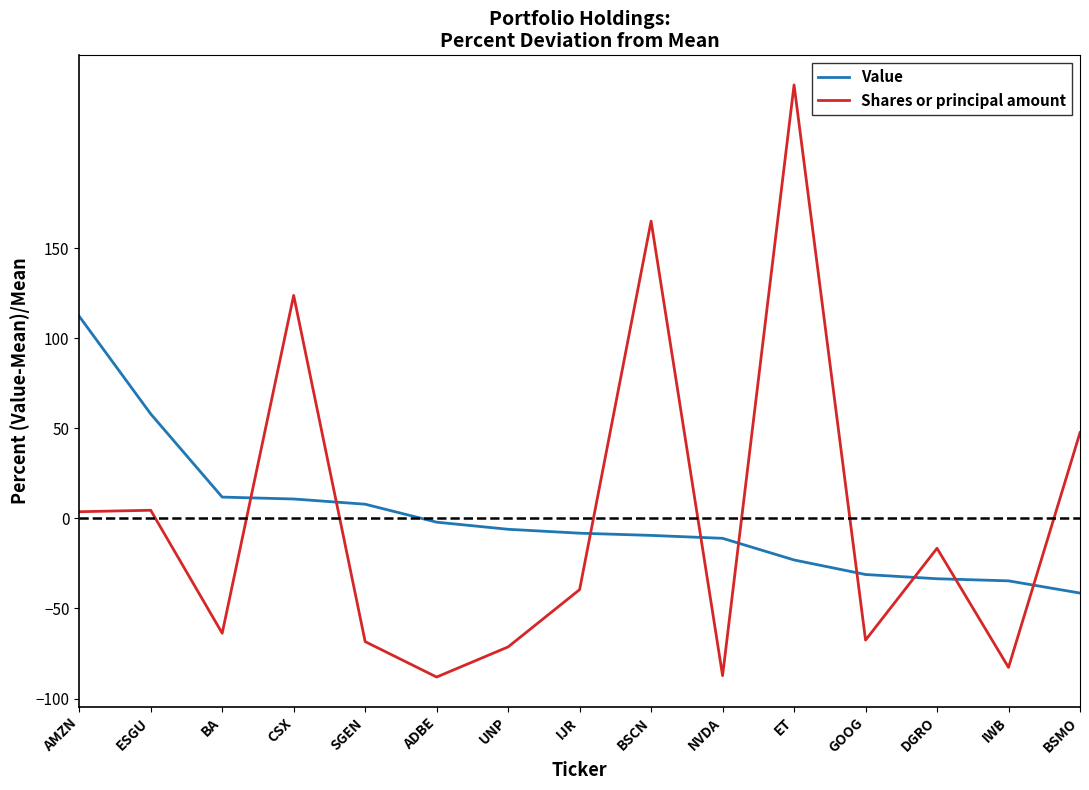

What is the lowest value of the Shares or principal amount series?

-88.1